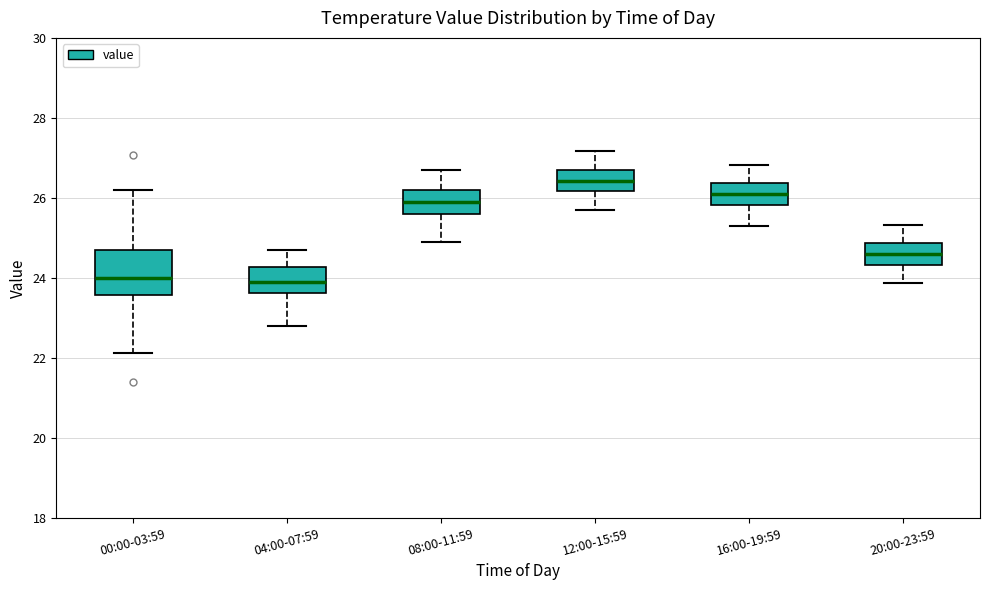

Reading left to right, read every box against the y-axis: the position of its median line, the range the box covers, and the ends of its whiskers. The values are not printed on the chart, so give them approximately, as read against the axis.

00:00-03:59: median 24.0, box 23.6 to 24.6, whiskers 22.2 to 26.2
04:00-07:59: median 24.0, box 23.6 to 24.2, whiskers 22.8 to 24.8
08:00-11:59: median 26.0, box 25.6 to 26.2, whiskers 25.0 to 26.8
12:00-15:59: median 26.4, box 26.2 to 26.8, whiskers 25.8 to 27.2
16:00-19:59: median 26.2, box 25.8 to 26.4, whiskers 25.4 to 26.8
20:00-23:59: median 24.6, box 24.4 to 24.8, whiskers 23.8 to 25.4